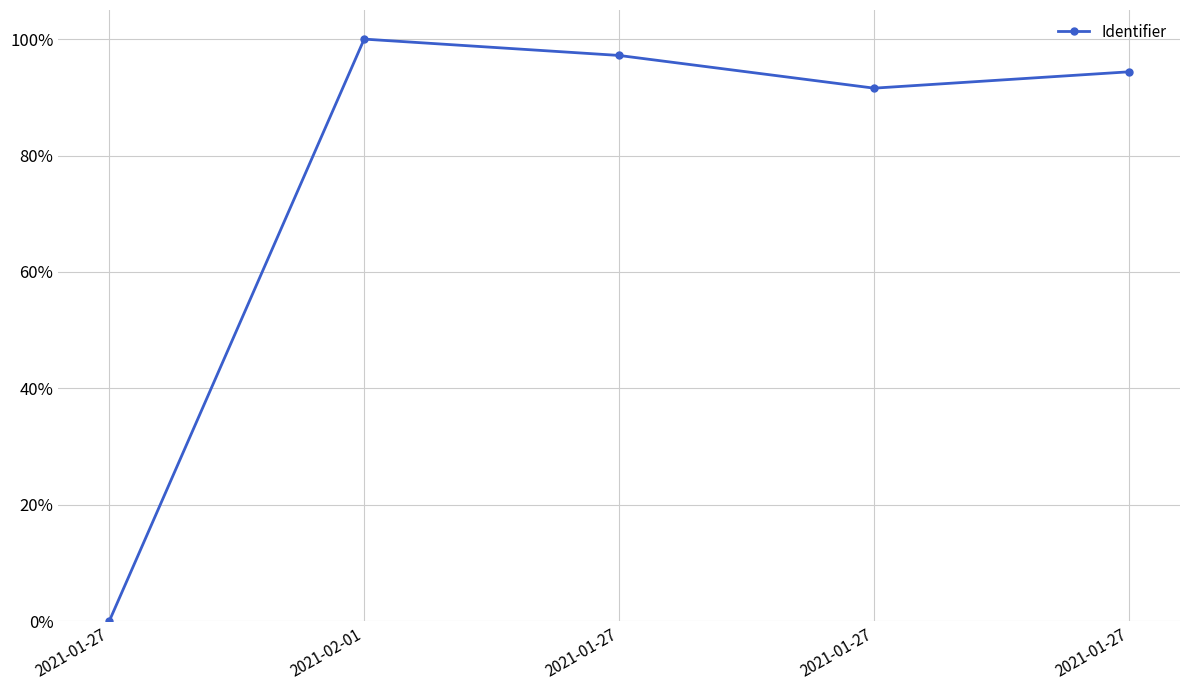

Does the chart display data point markers on the line(s)?

Yes